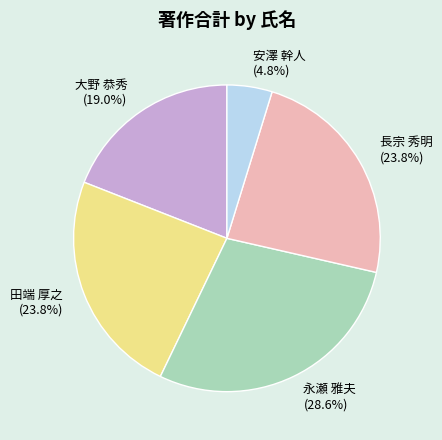

Which category has the biggest portion of the pie?

永瀬 雅夫